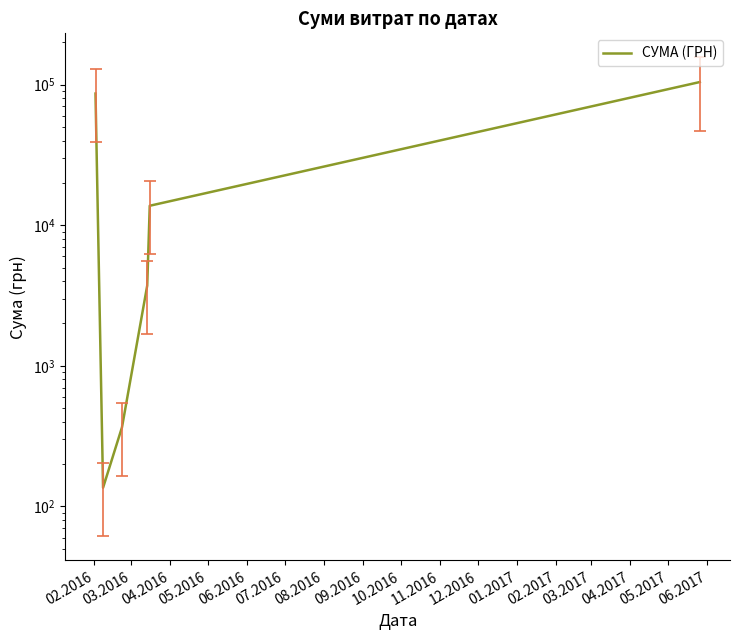

At which category does the chart reach its minimum across all series?

03.2016